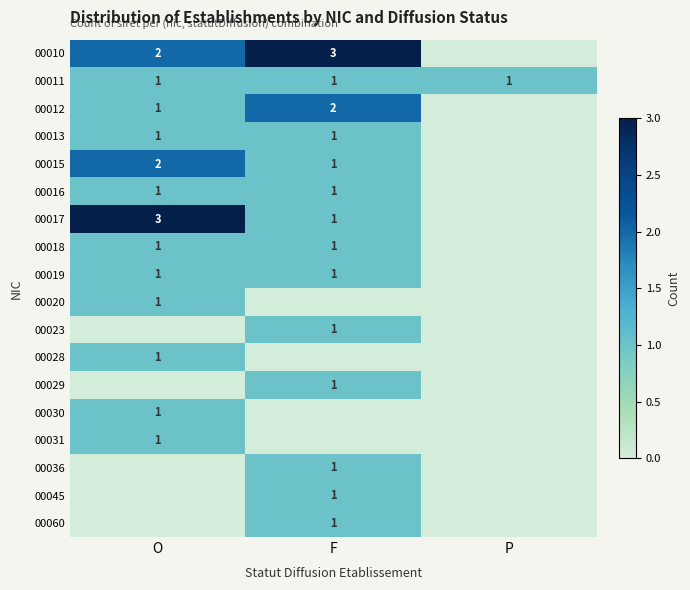

True or false: 00011 has a value of 1 at O.

True